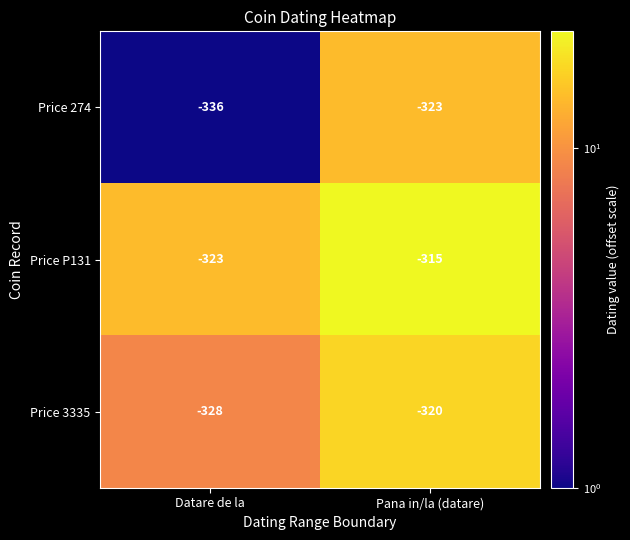

What is the difference between the highest and lowest values at Pana in/la (datare)?

8